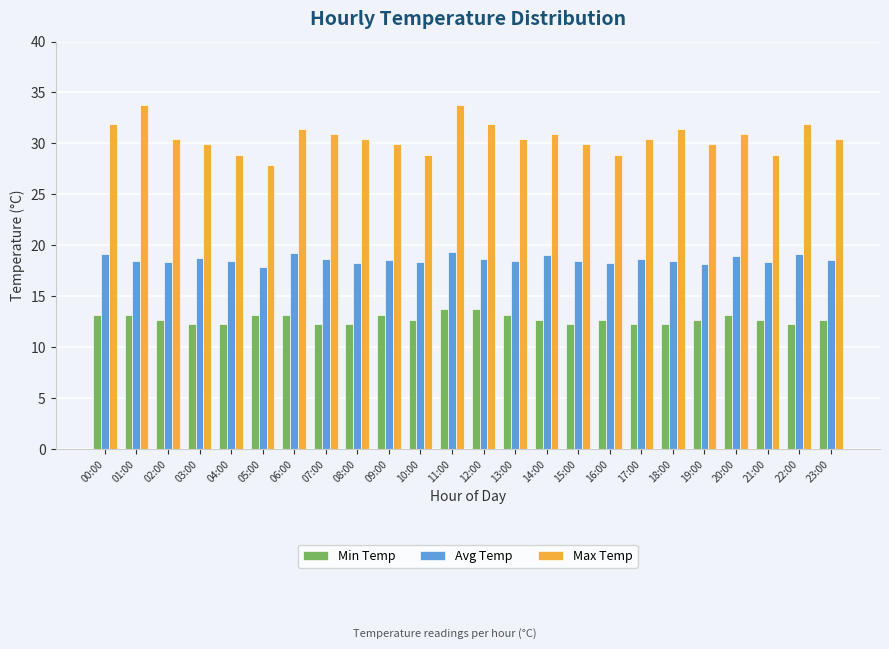

What is the lowest value of the Max Temp series?

27.9